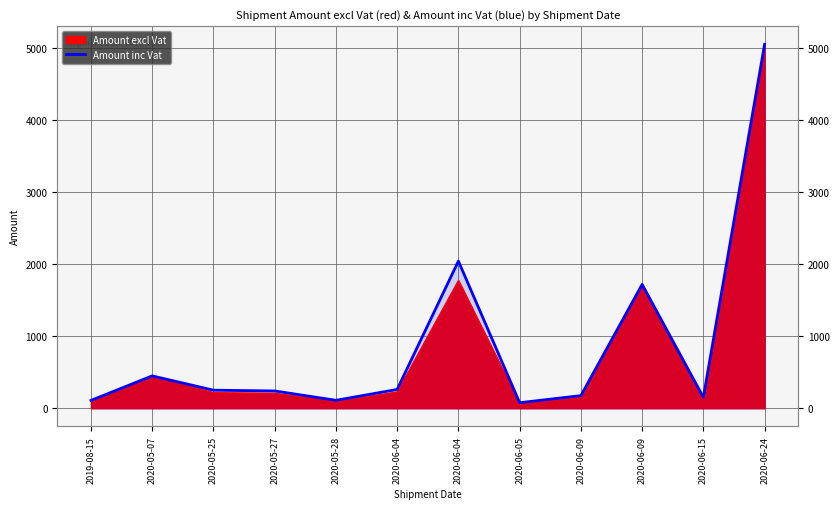

What is the maximum value shown in the chart?

5056.2